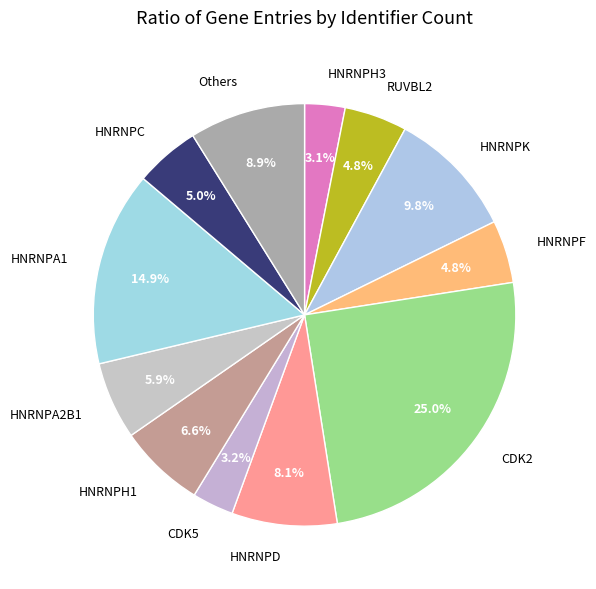

Does any single category account for the majority?

No